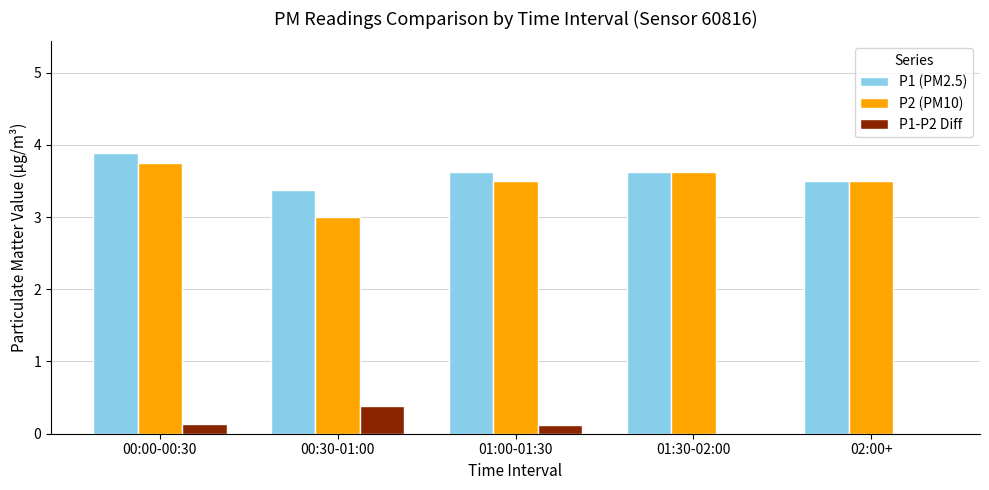

What are all the series names shown in the legend?

P1 (PM2.5), P2 (PM10), P1-P2 Diff